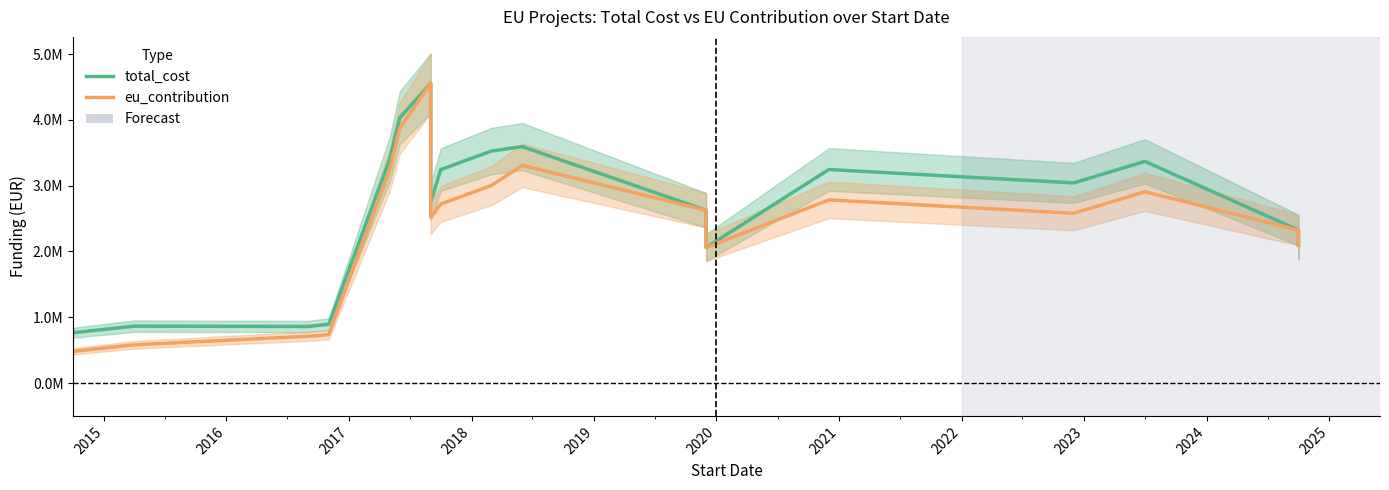

List the series in order of their peak value, lowest first.

total_cost, eu_contribution